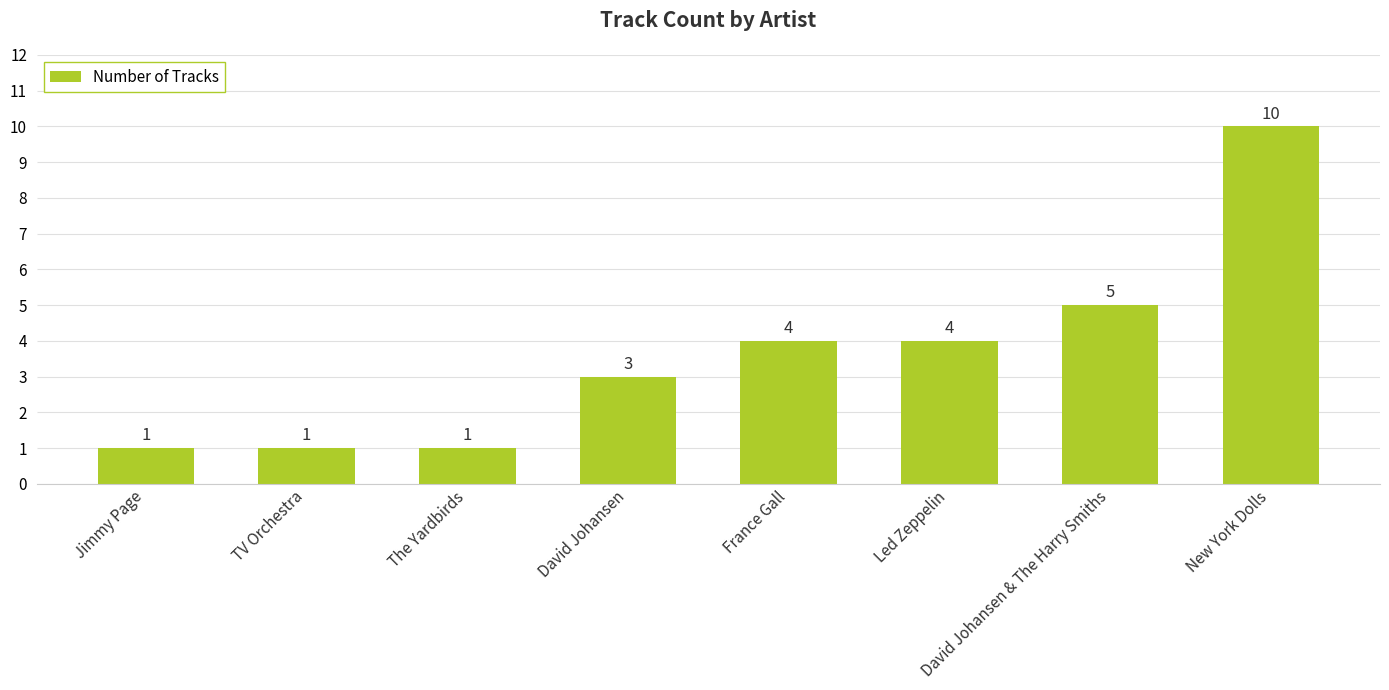

At which label is the value closest to 5?

David Johansen & The Harry Smiths